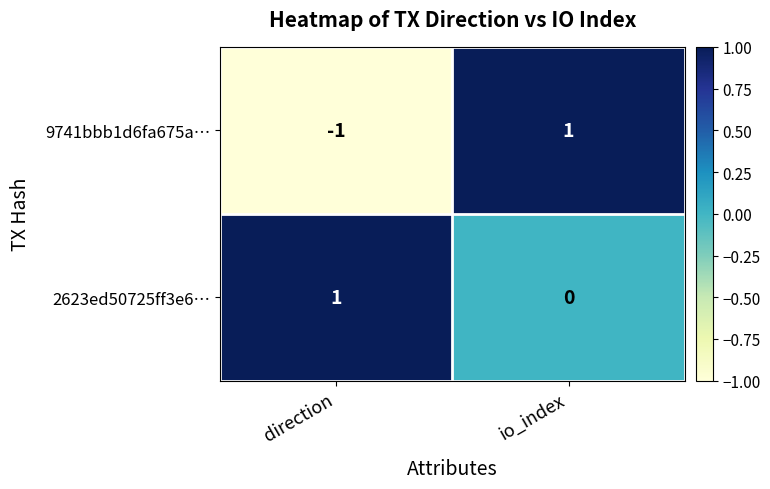

What is the difference between the highest and lowest values at io_index?

1